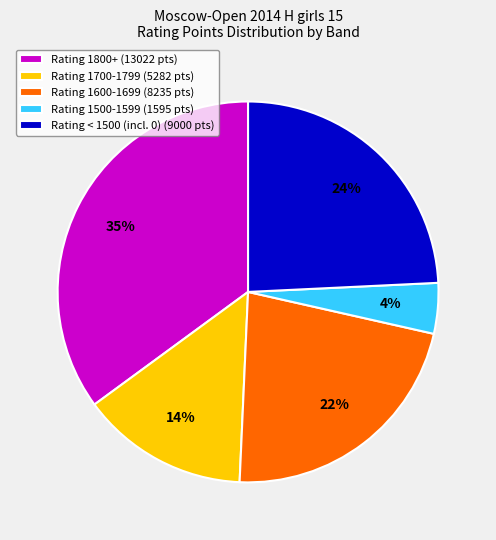

How many slices are in this pie chart?

5